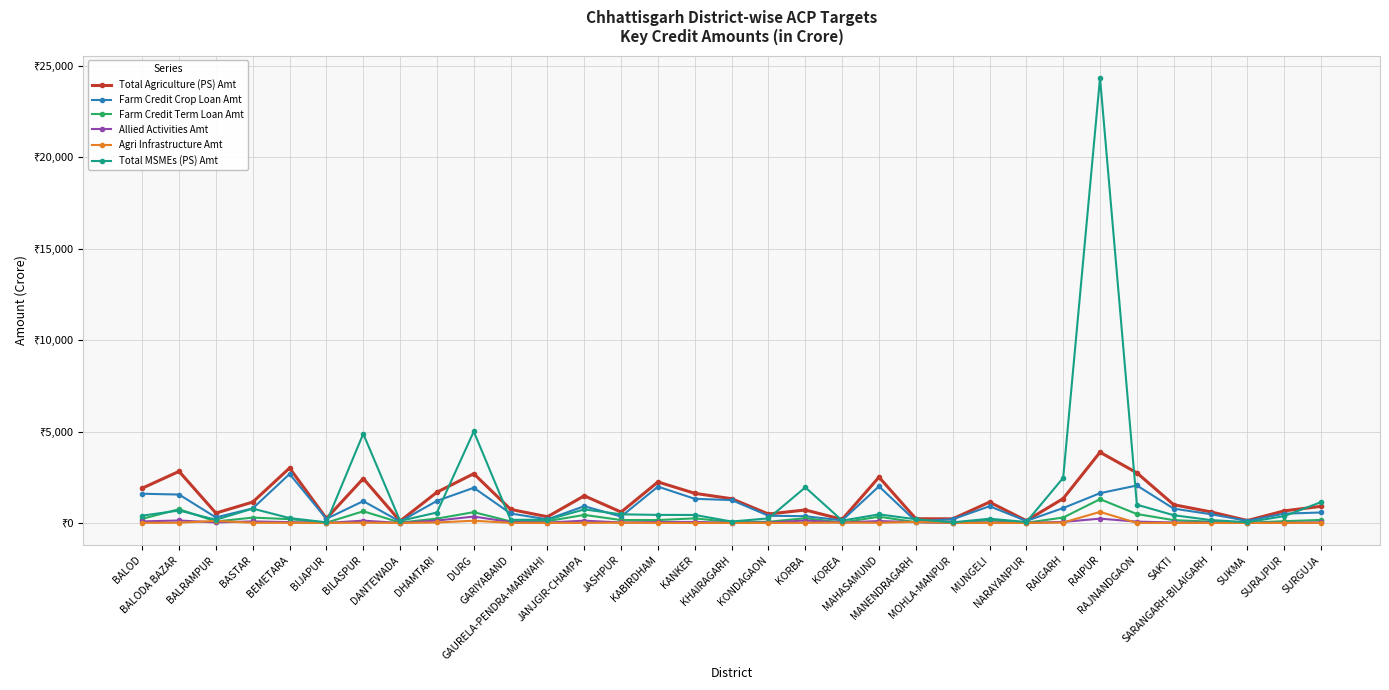

The value of Total Agriculture (PS) Amt at KORBA is 932.8. True or false?

False